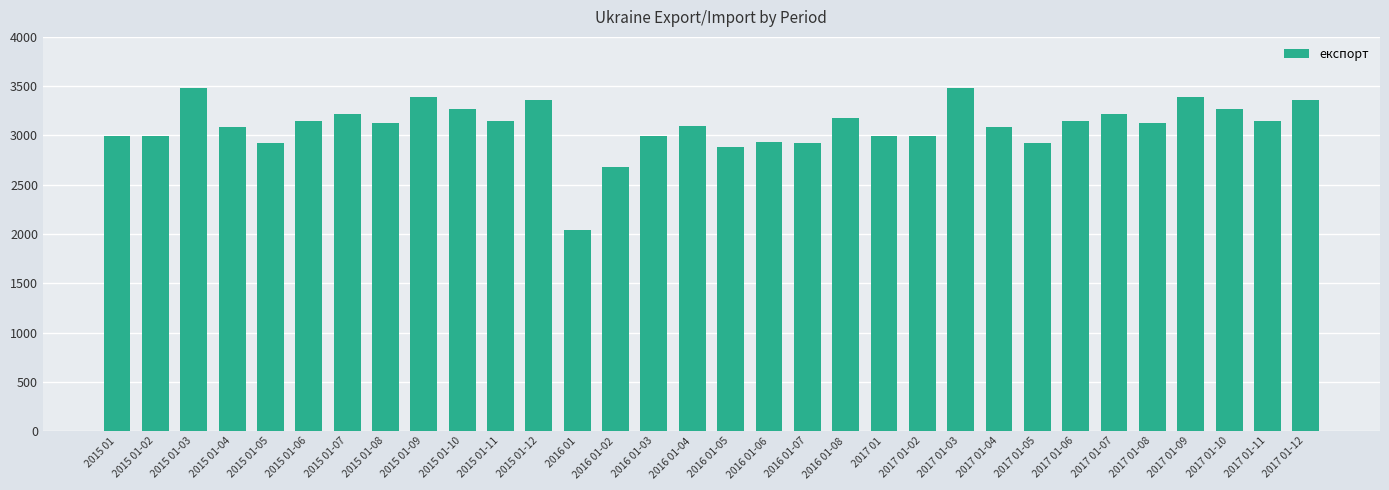

What position from the left is 2017 01-10?

30